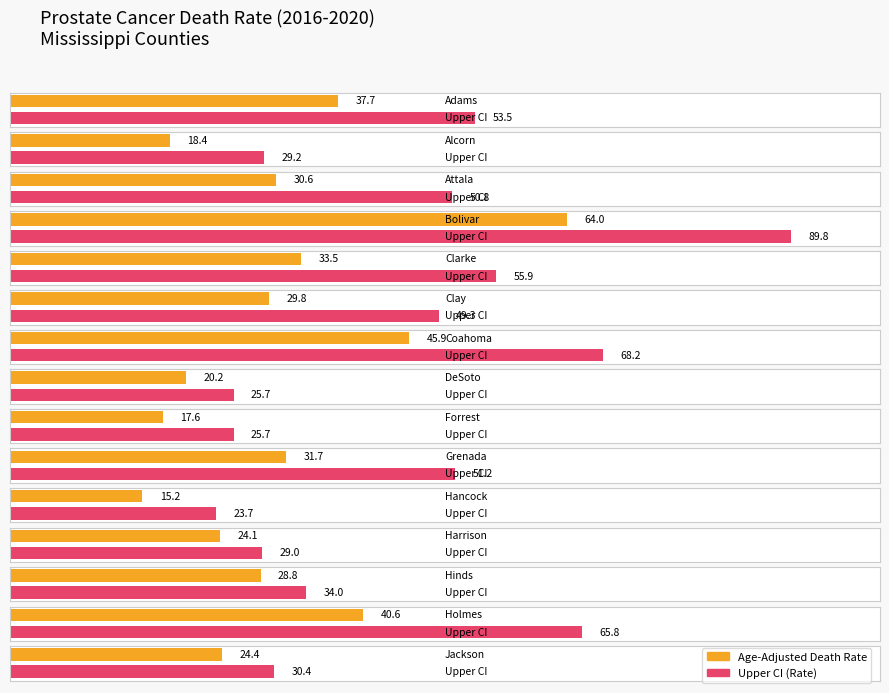

Between Harrison and Attala, which is larger?

Attala